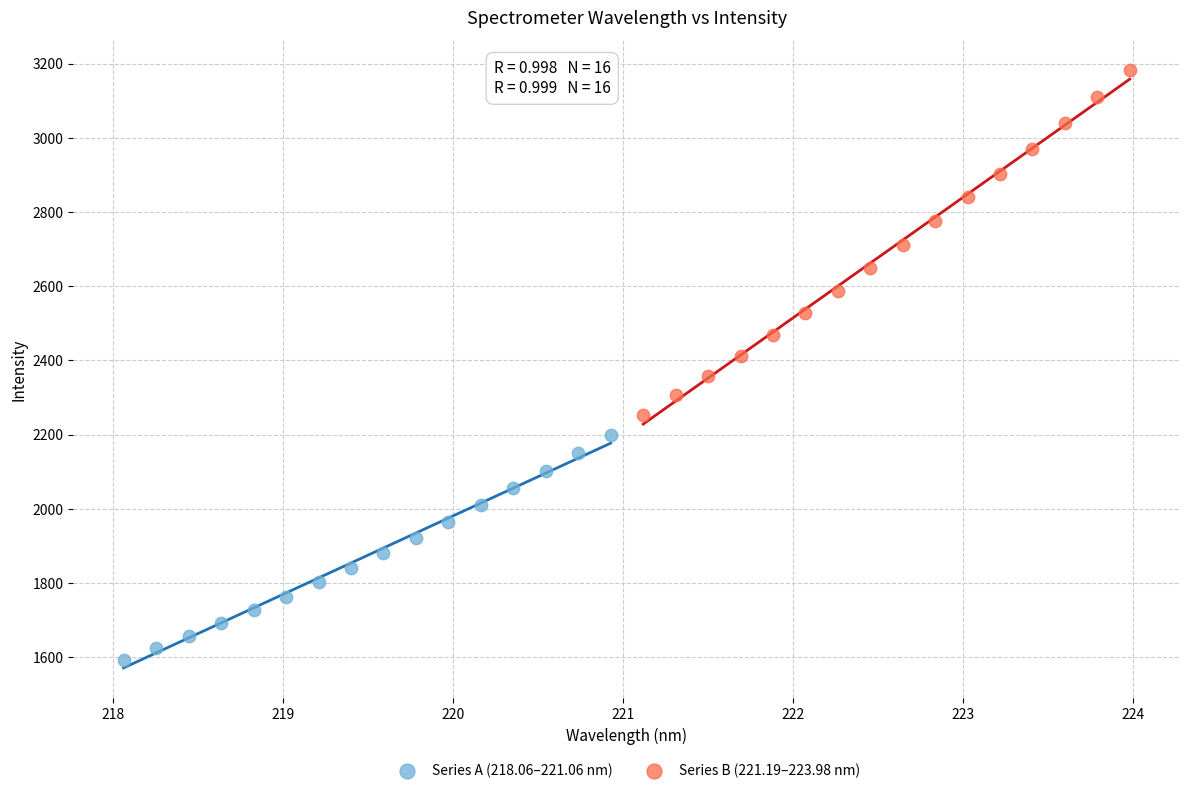

Which series contains the highest Y value?

Series B (221.19–223.98 nm)